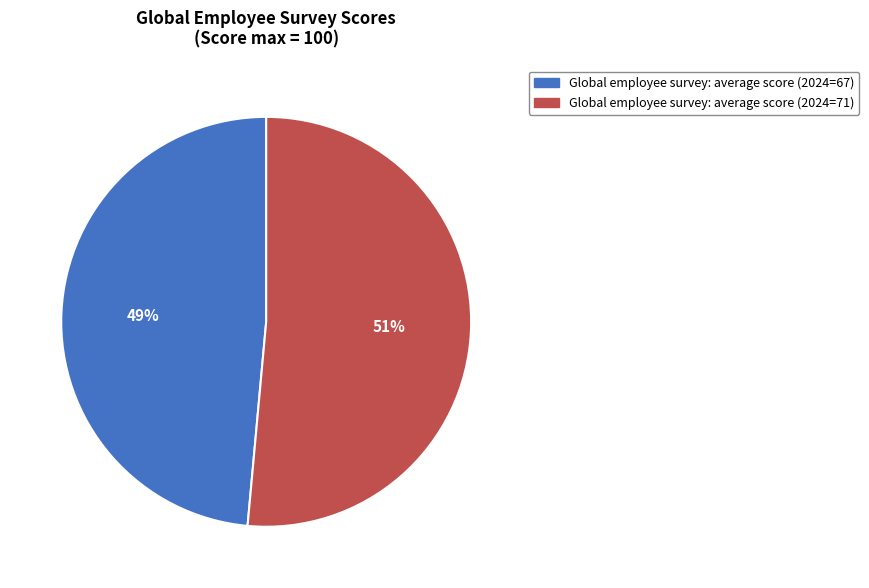

To the nearest percent, what is the combined percentage of Global employee survey: average score (2024=67) and Global employee survey: average score (2024=71)?

100%